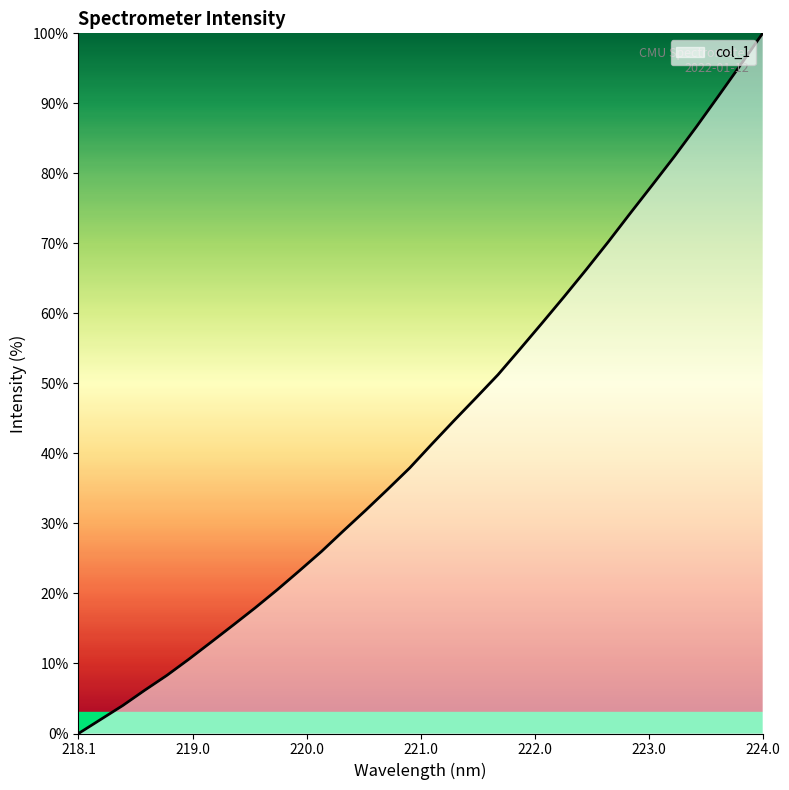

What is the difference between the maximum and second lowest values?

98.0